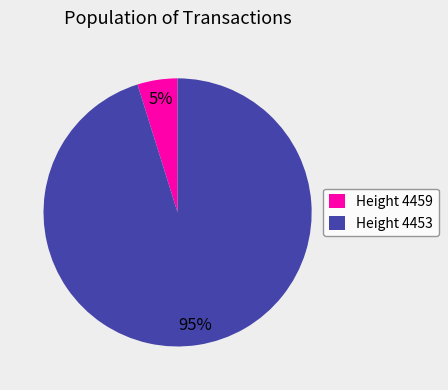

What percentage is the Height 4453 slice, to the nearest percent?

95%